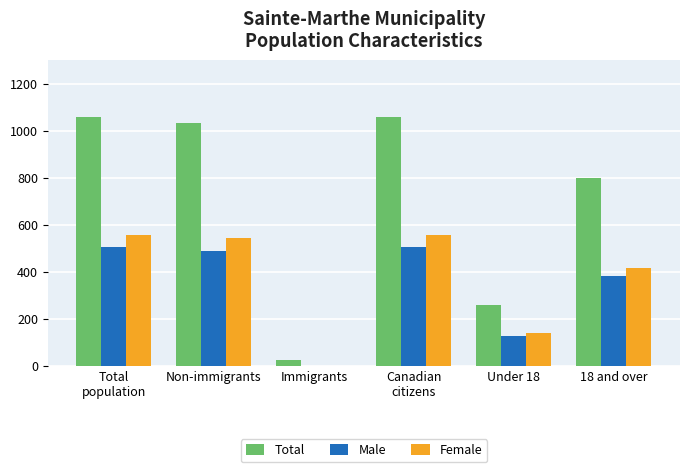

Read the Total value at 18 and over.

800